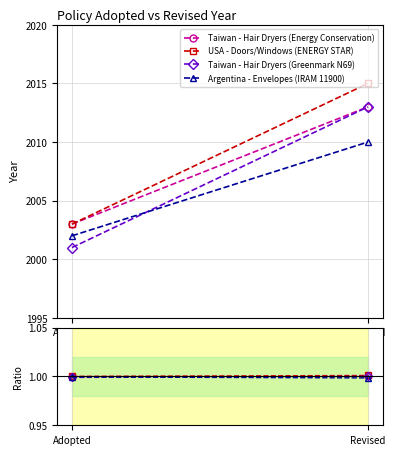

What is the label of the 2nd point from the right?

Adopted